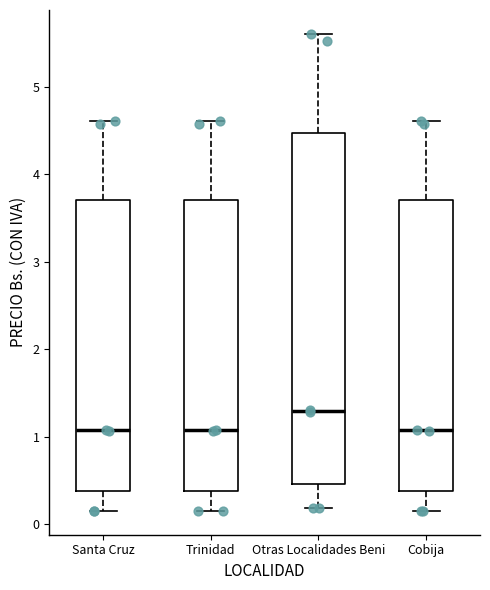

Reading left to right, transcribe this box plot: for each box, give where its median line is, the range the box spans, and where its two whiskers end, as read against the y-axis. The values are not printed on the chart, so give them approximately, as read against the axis.

Santa Cruz: median 1.1, box 0.4 to 3.7, whiskers 0.2 to 4.6
Trinidad: median 1.1, box 0.4 to 3.7, whiskers 0.2 to 4.6
Otras Localidades Beni: median 1.3, box 0.5 to 4.5, whiskers 0.2 to 5.6
Cobija: median 1.1, box 0.4 to 3.7, whiskers 0.2 to 4.6